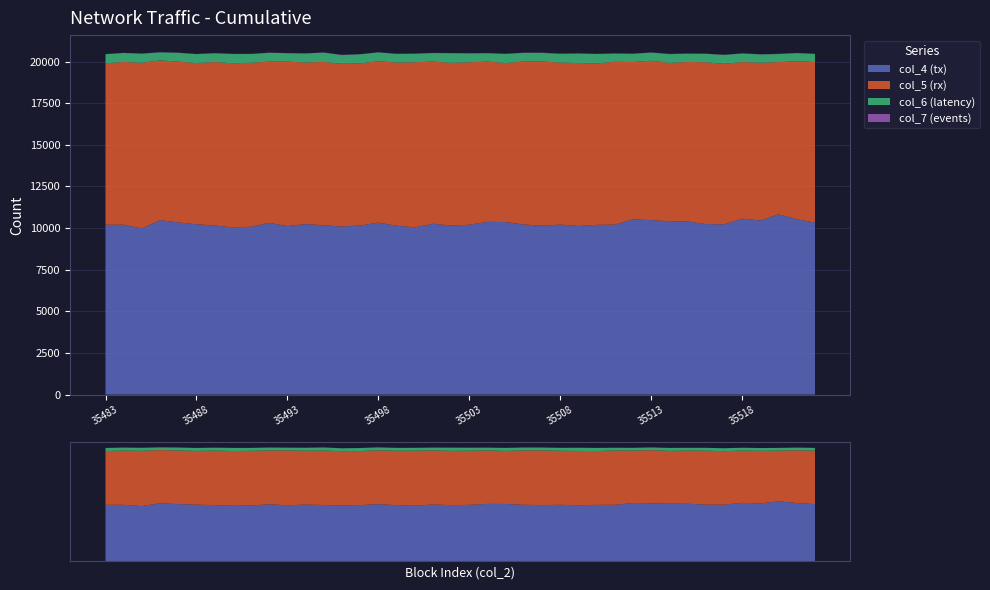

Which label corresponds to the largest value in the chart?

35522